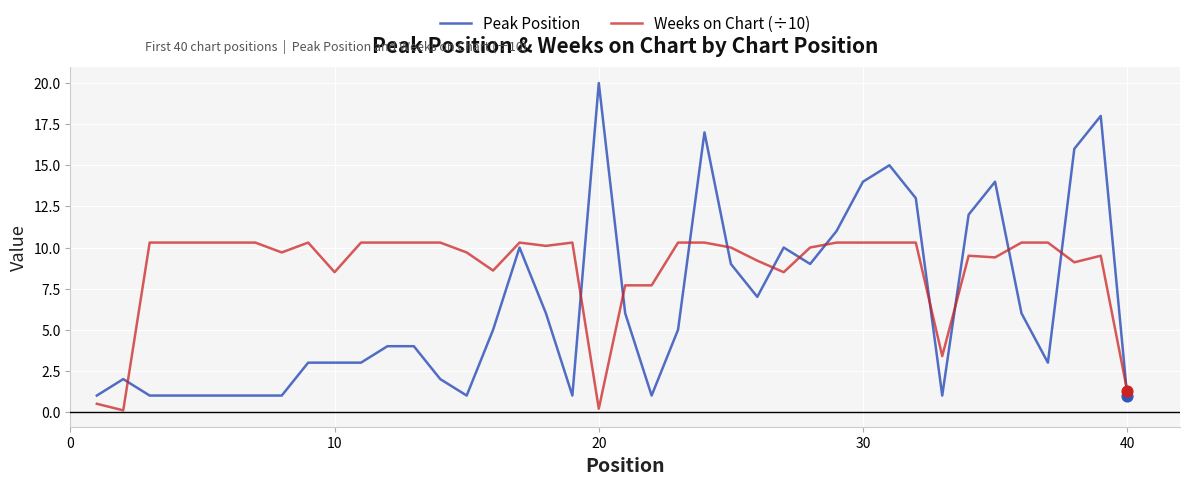

Which series has the largest total across all categories?

Weeks on Chart (÷10)